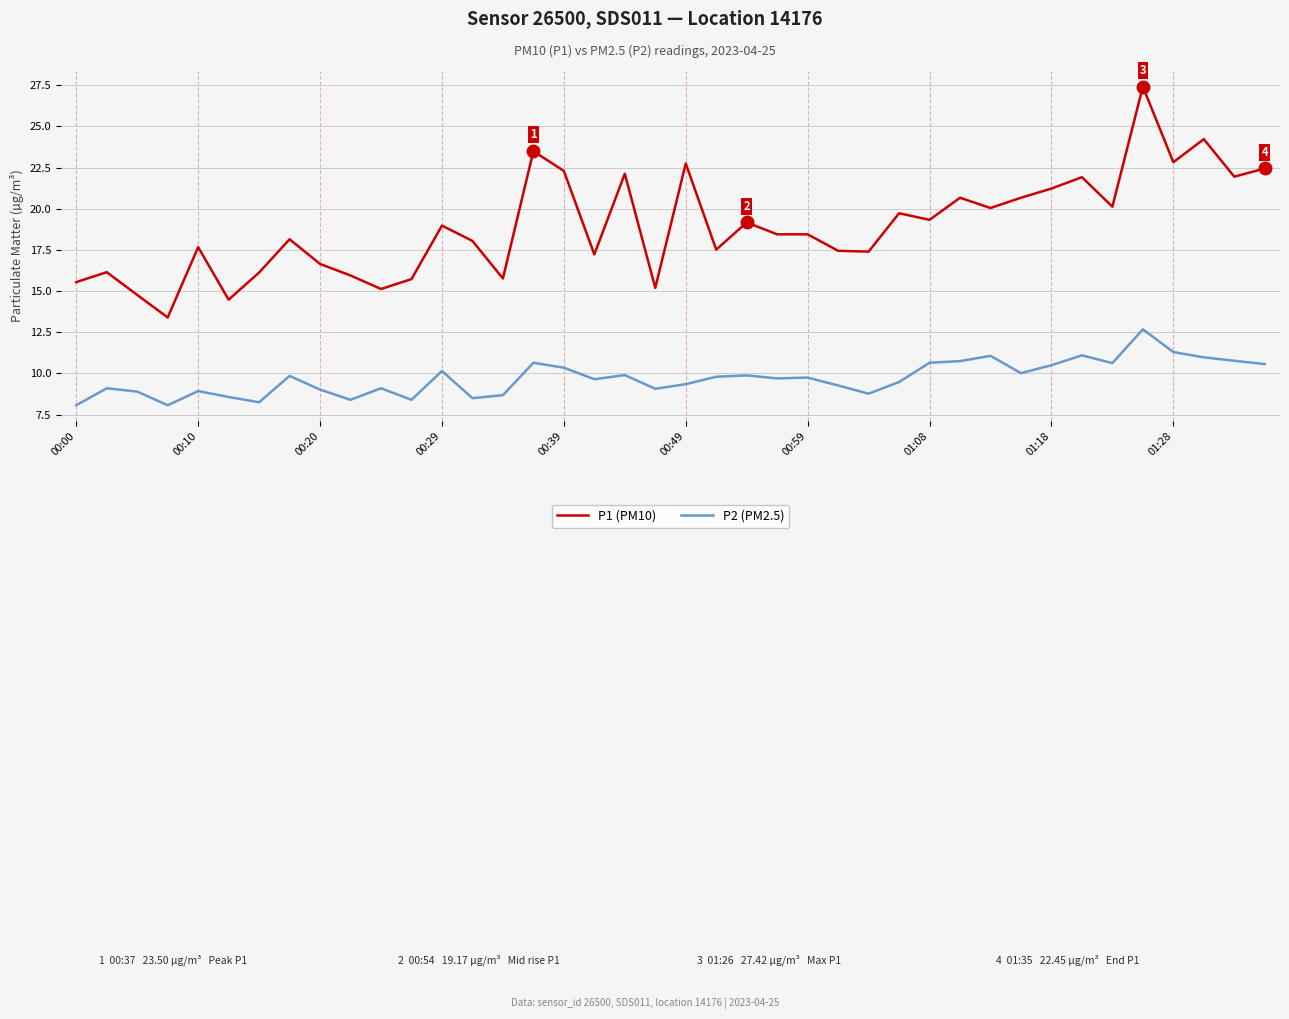

Which series has the largest range (max minus min)?

P1 (PM10)